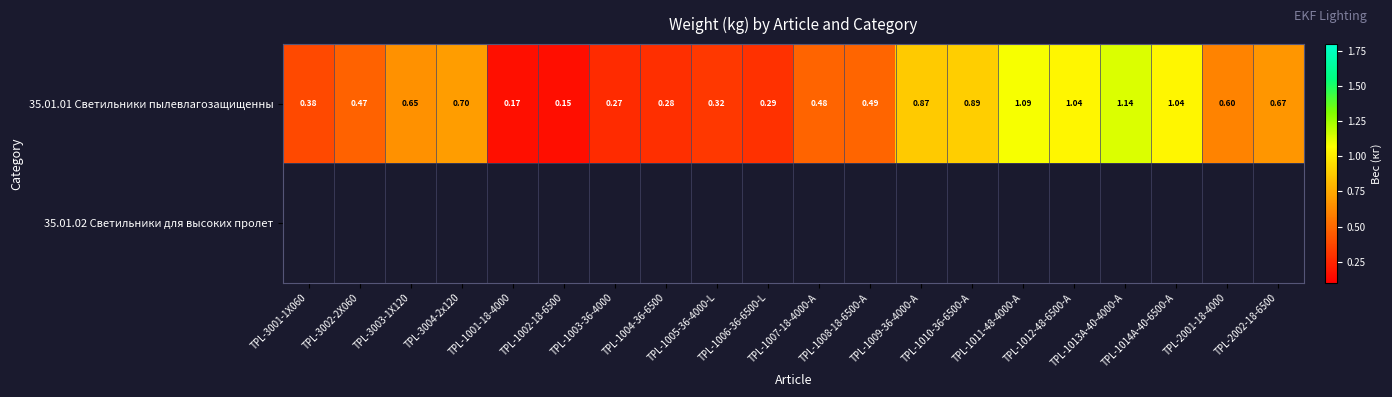

What is the minimum value for 35.01.01 Светильники пылевлагозащищенны?

0.2